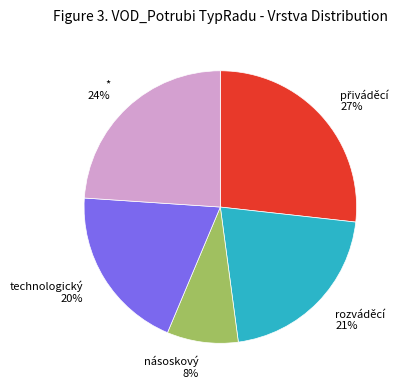

Do násoskový and * together represent more than half of the pie?

No